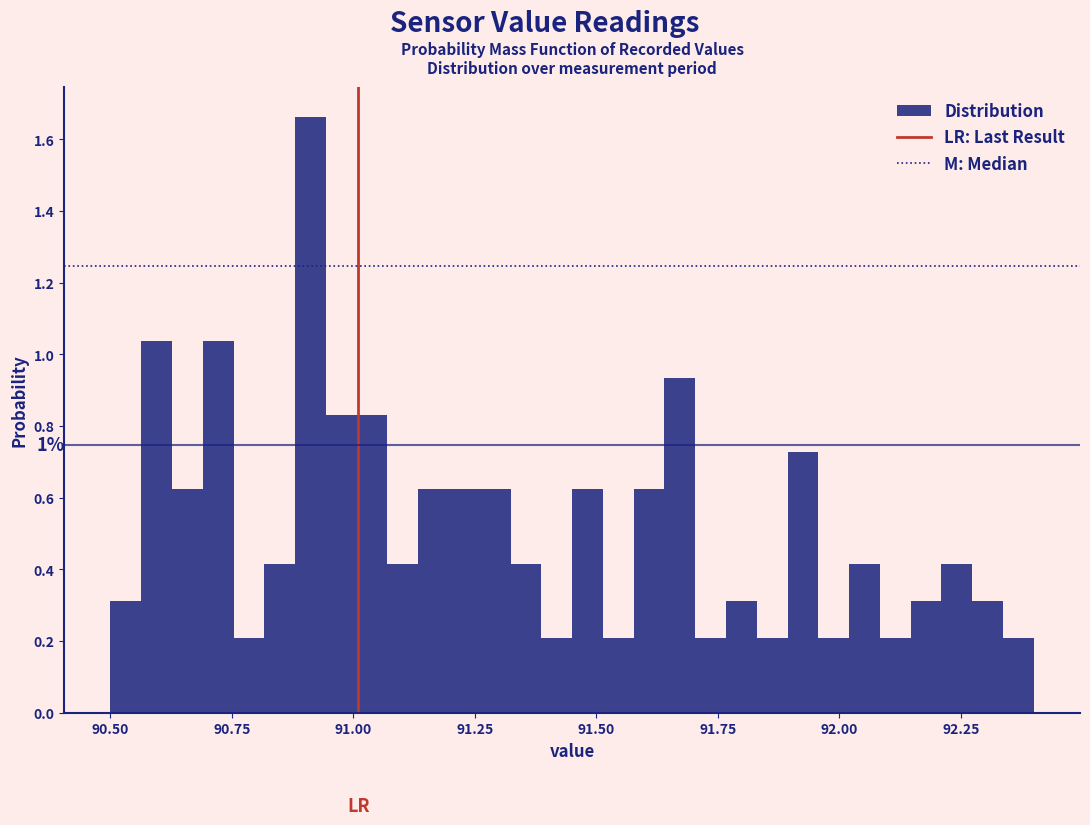

Read against the x-axis, roughly where is the centre of the tallest bar?

90.90